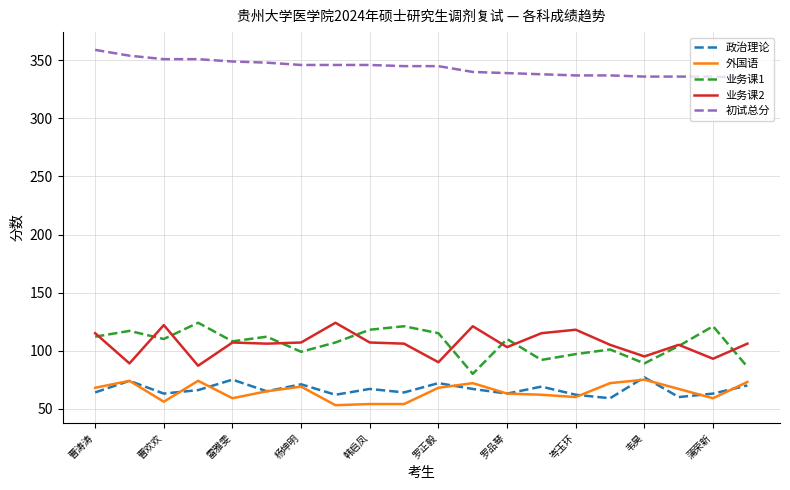

Which series has the largest total across all categories?

初试总分